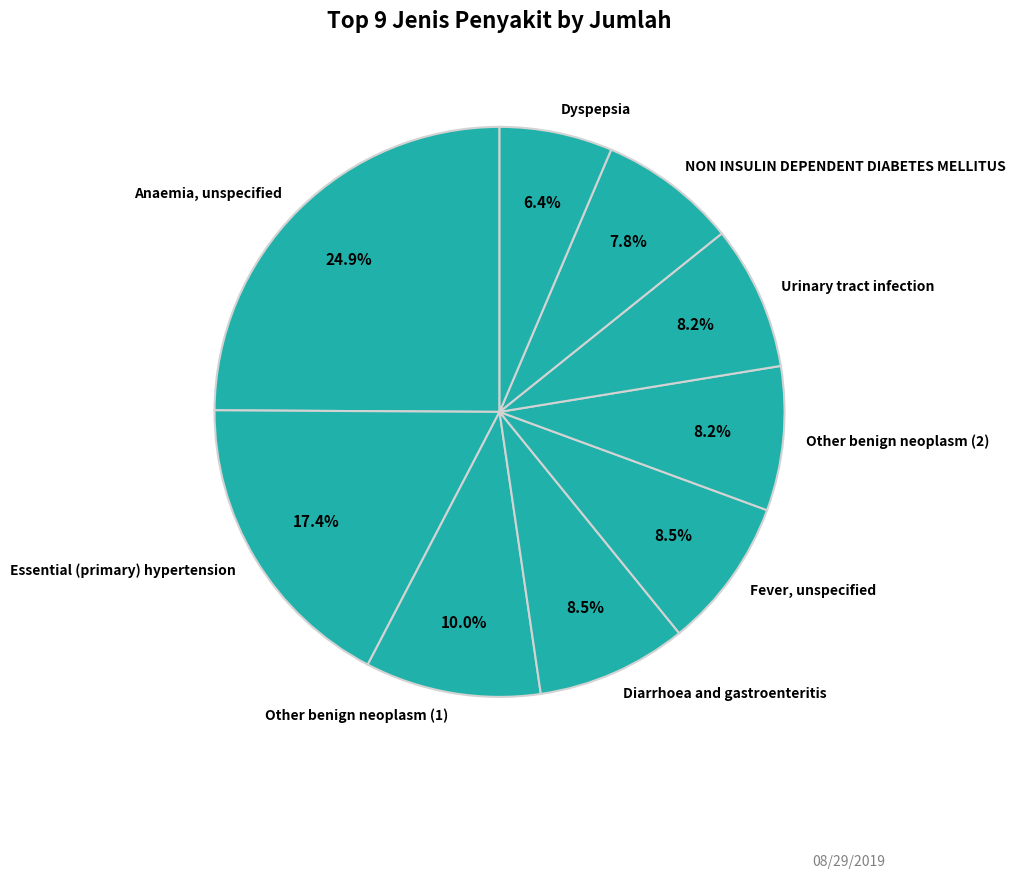

What is the ratio of the value at Other benign neoplasm (1) to the value at Other benign neoplasm (2)?

1.2